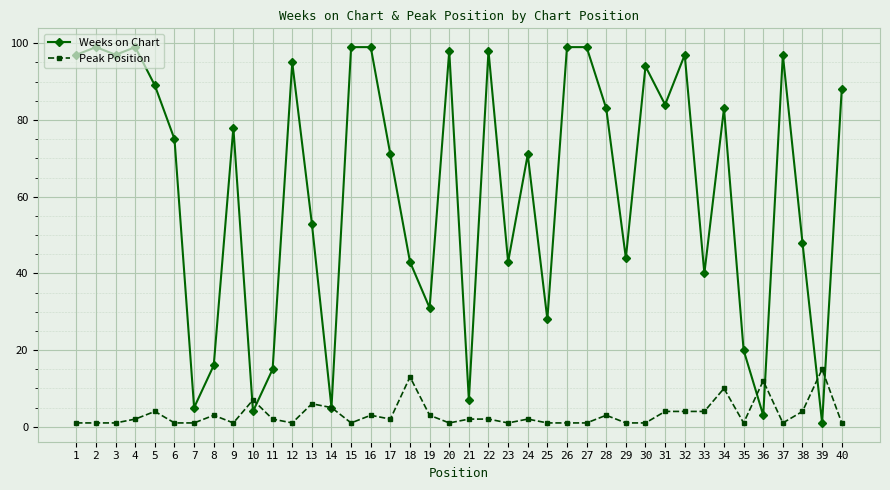

At which label does Weeks on Chart first exceed 78?

1